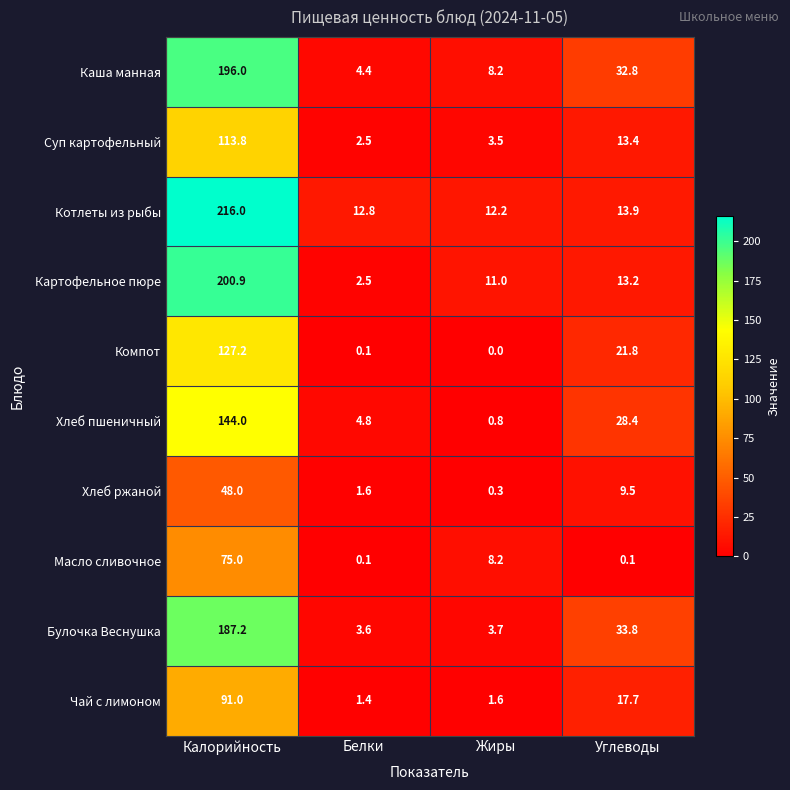

What is the total value across all series at Жиры?

49.5